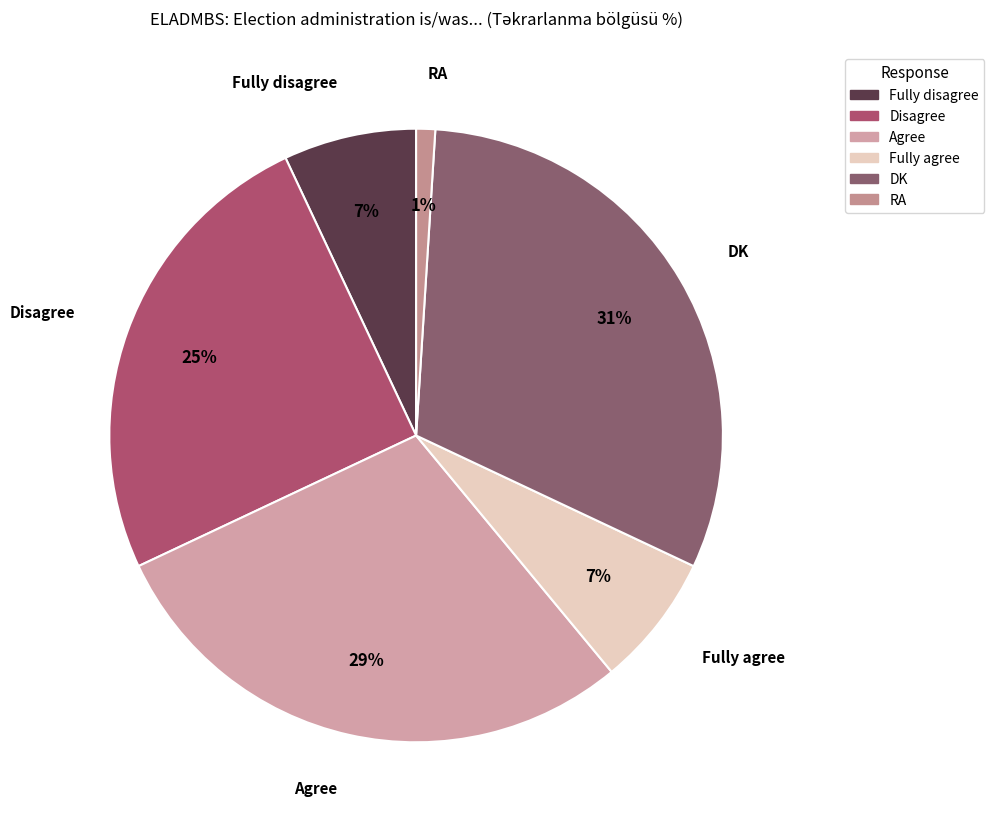

To the nearest percent, what percentage of the pie is RA?

1%